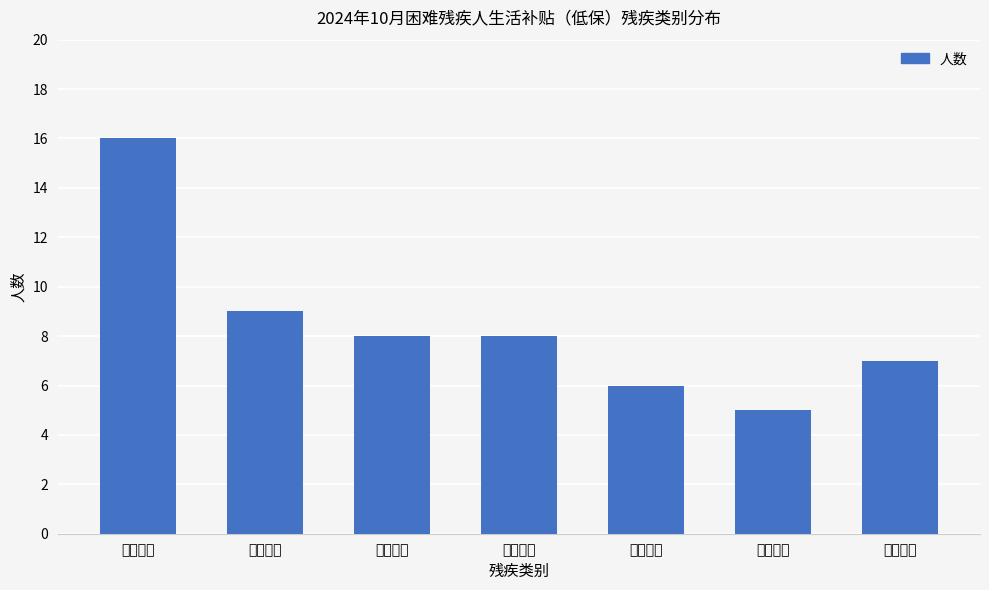

At which category does the chart reach its peak across all series?

肢体残疾